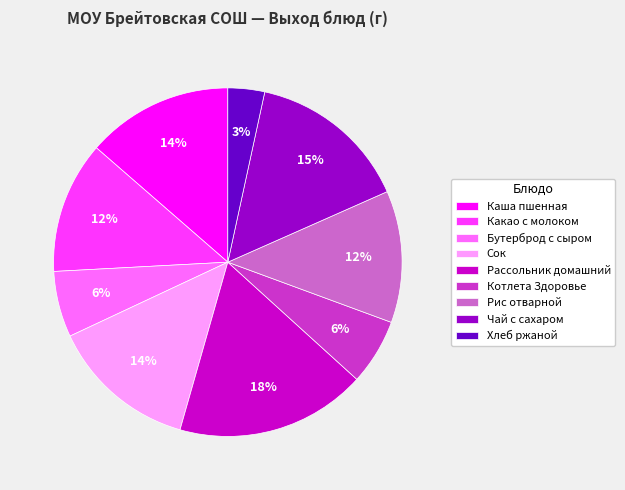

Does Бутерброд с сыром represent more than half of the total?

No